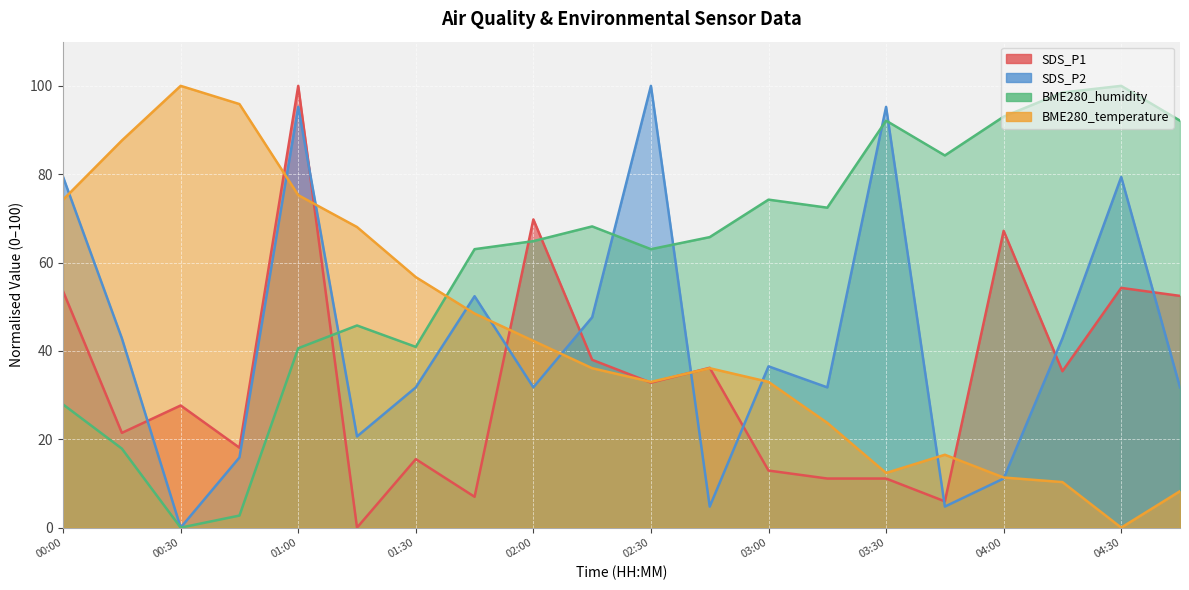

Between 03:45 and 04:15, which is larger?

04:15